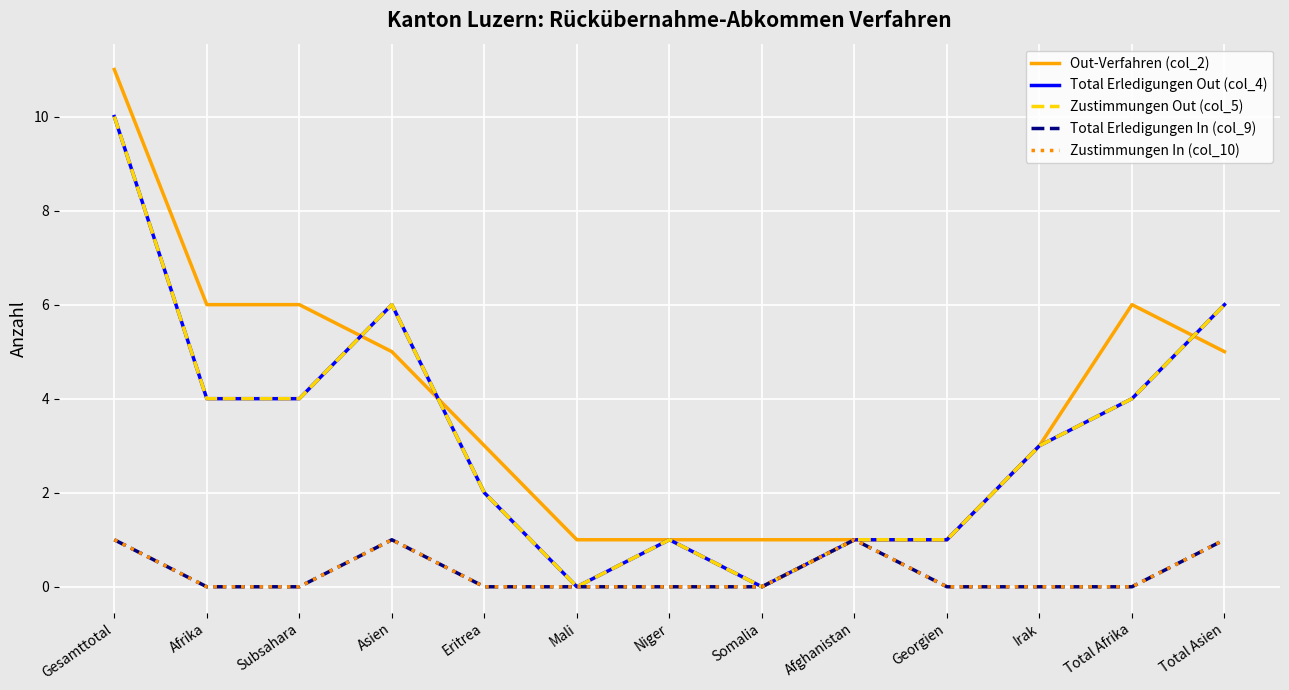

What are all the series names shown in the legend?

Out-Verfahren (col_2), Total Erledigungen Out (col_4), Zustimmungen Out (col_5), Total Erledigungen In (col_9), Zustimmungen In (col_10)